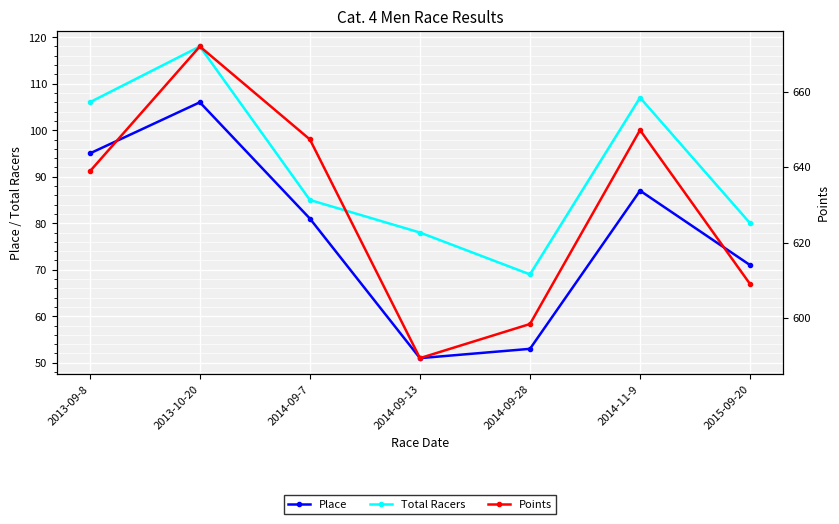

How many lines are shown in the chart?

3